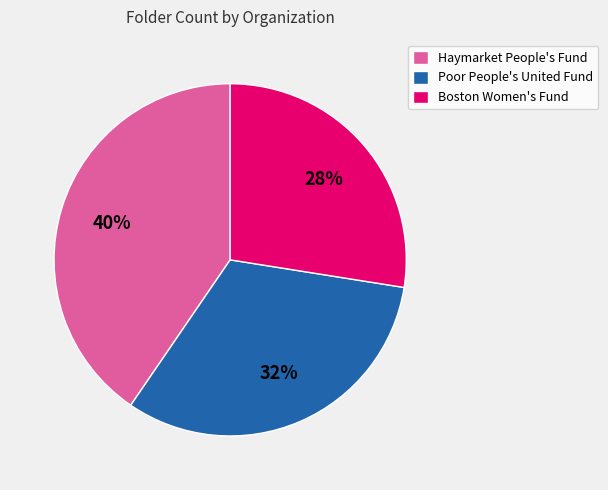

Do Poor People's United Fund and Haymarket People's Fund together represent more than half of the pie?

Yes